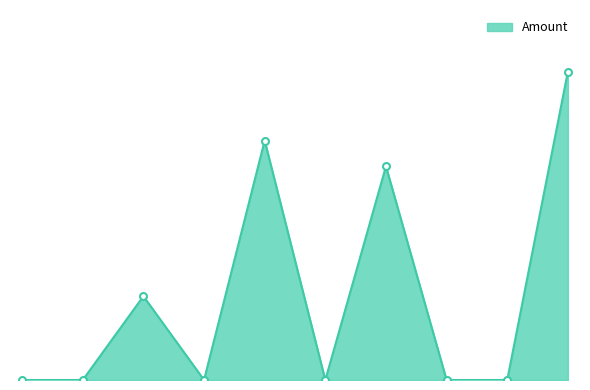

The chart shows a value of 3.5 at 2017-07-05 18:19. True or false?

True